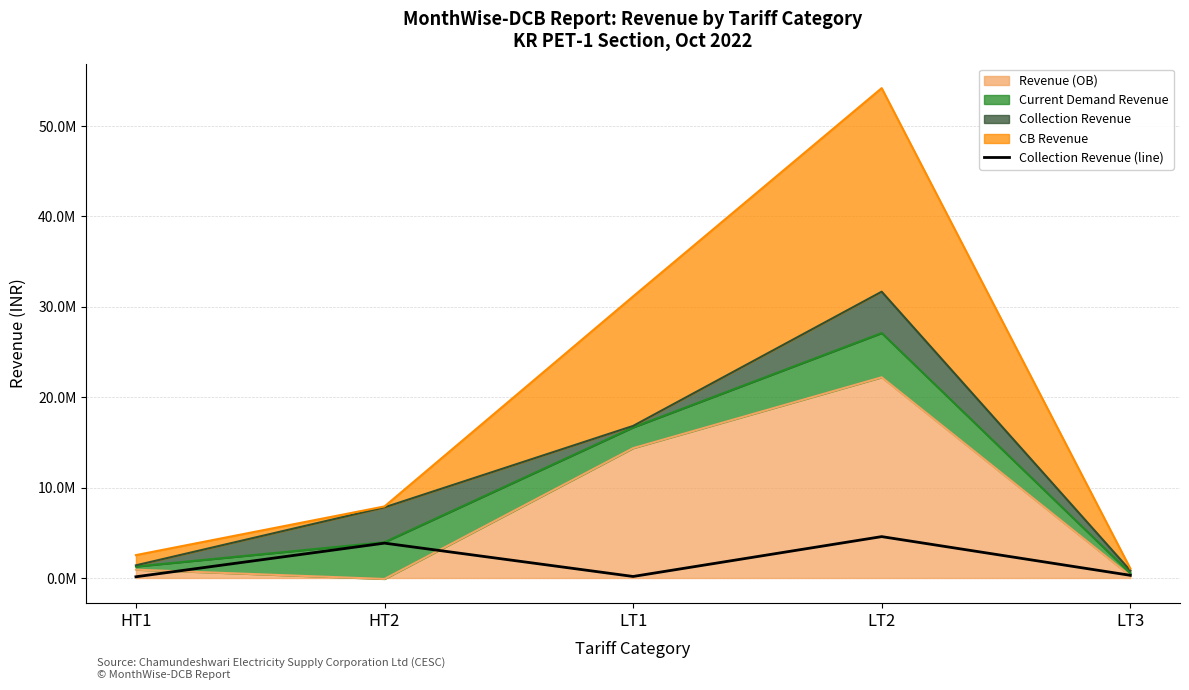

What is the greatest value displayed?

4578119.2